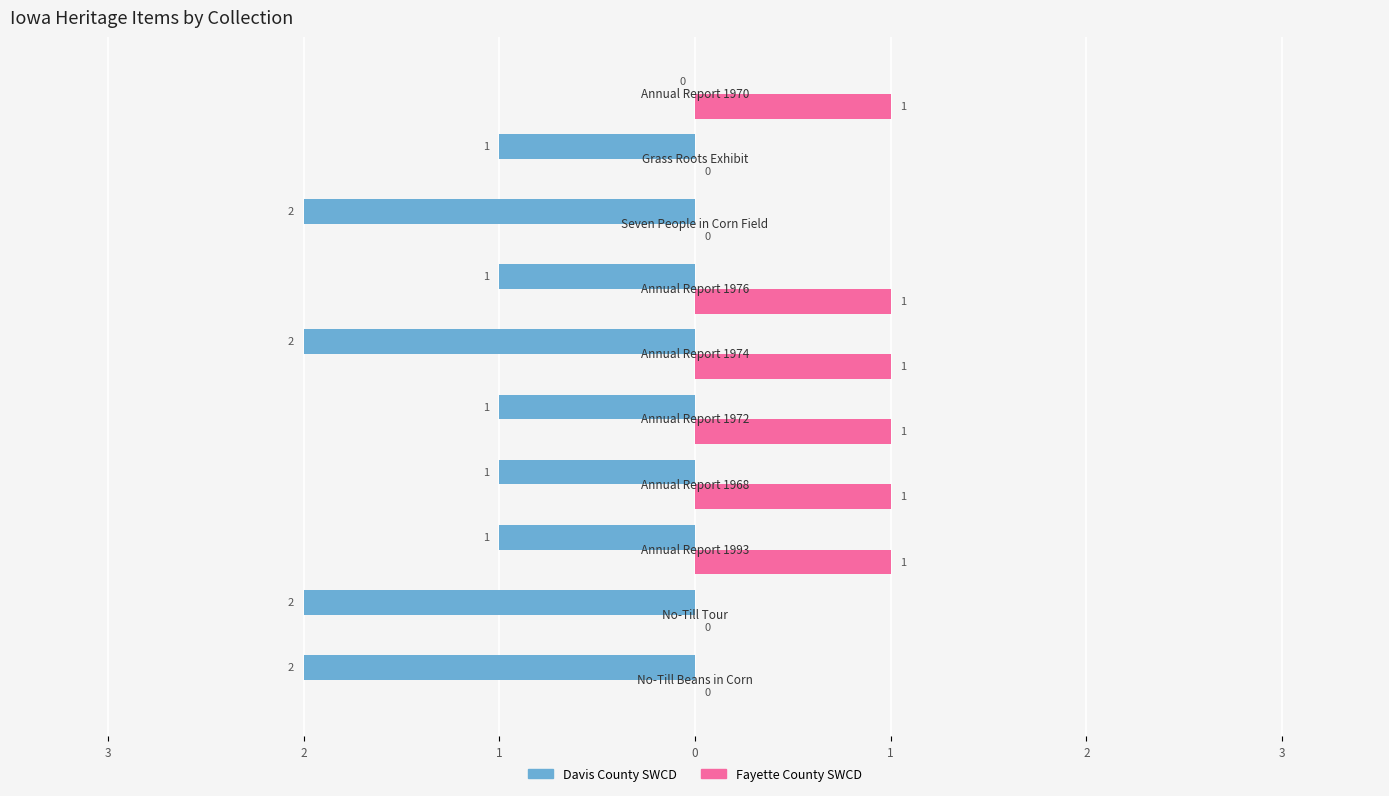

Count the Fayette County SWCD values in the range 0 to 1.

10